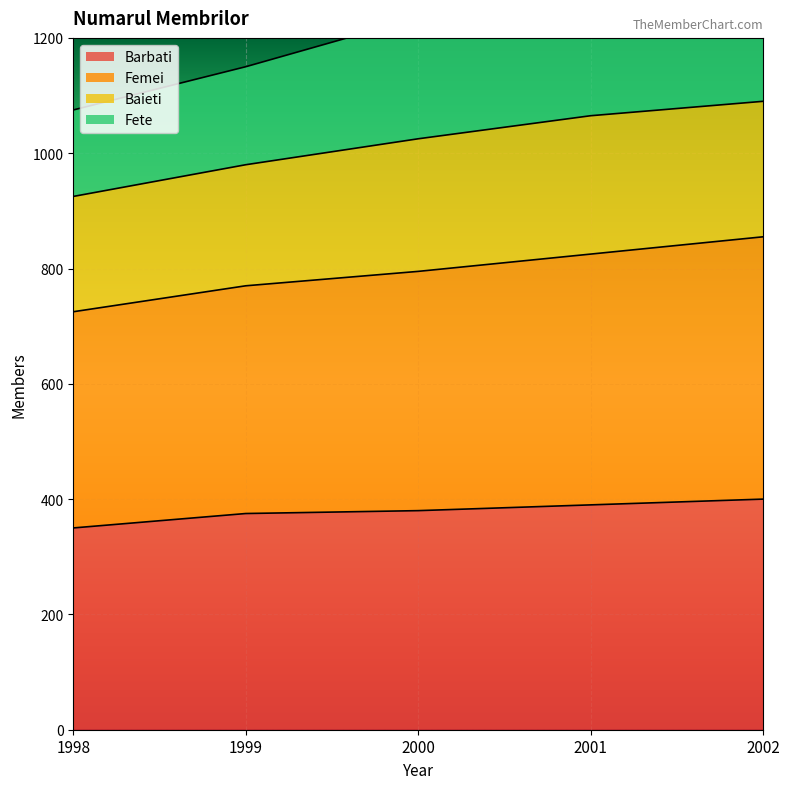

What is the maximum value for Barbati?

400